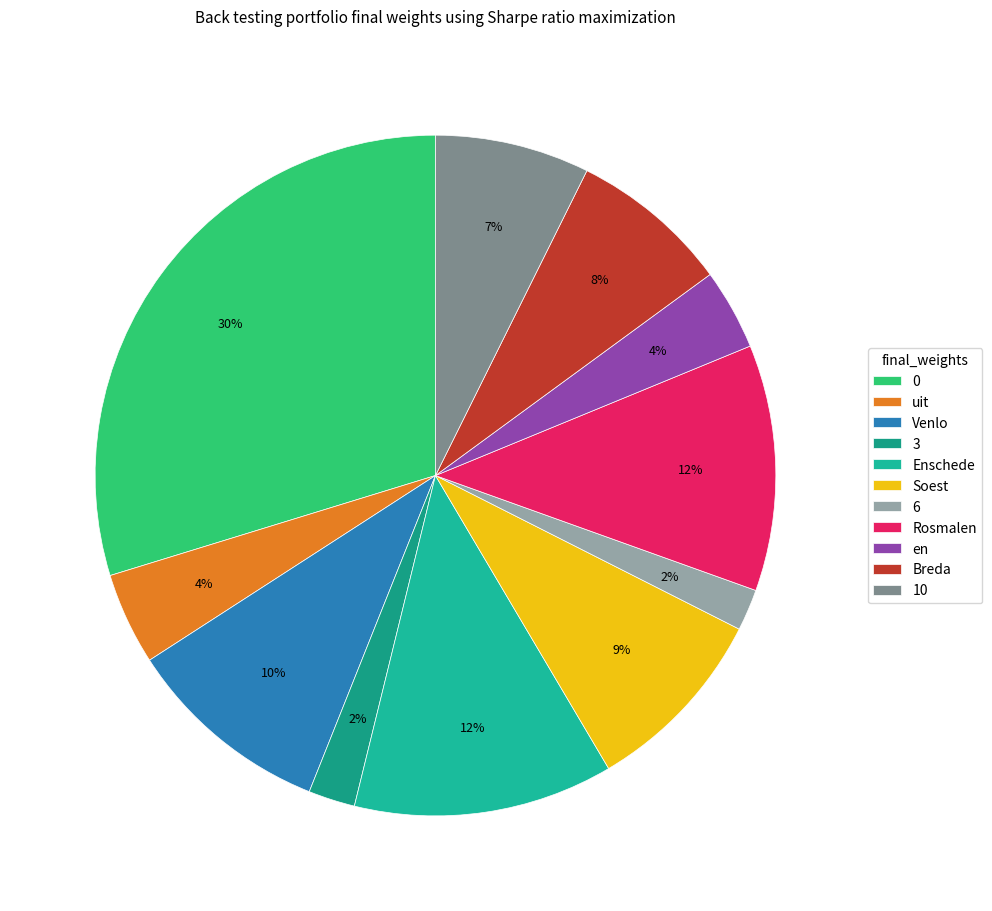

To the nearest percent, what is the difference between the largest and smallest slice percentages?

28%